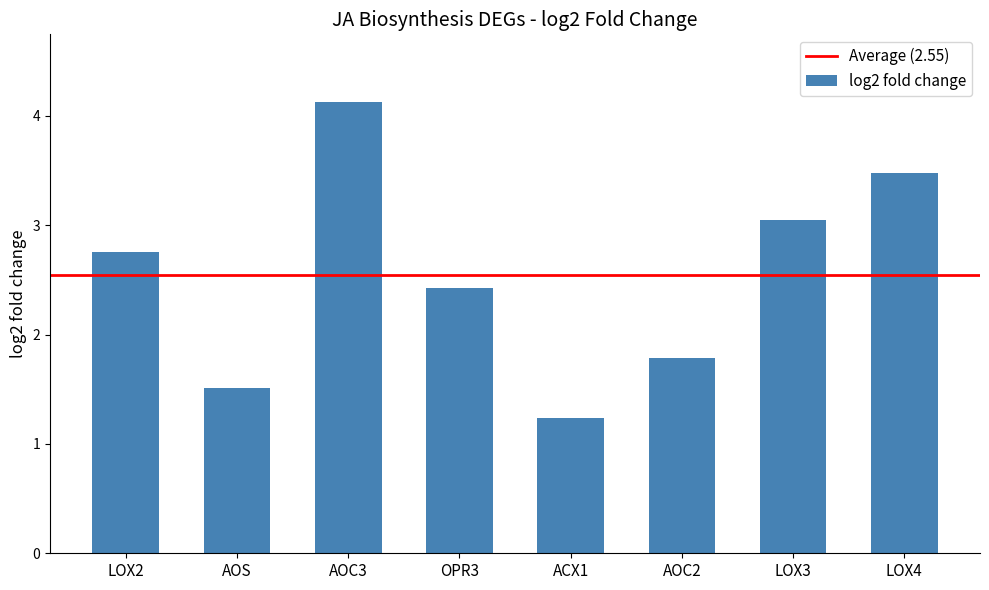

What value does the data have at OPR3?

2.4